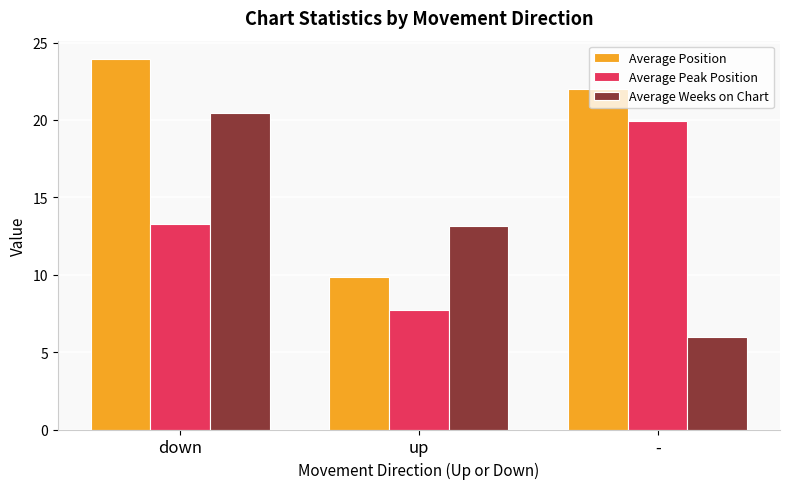

Where is Average Weeks on Chart nearest to the value 13?

up